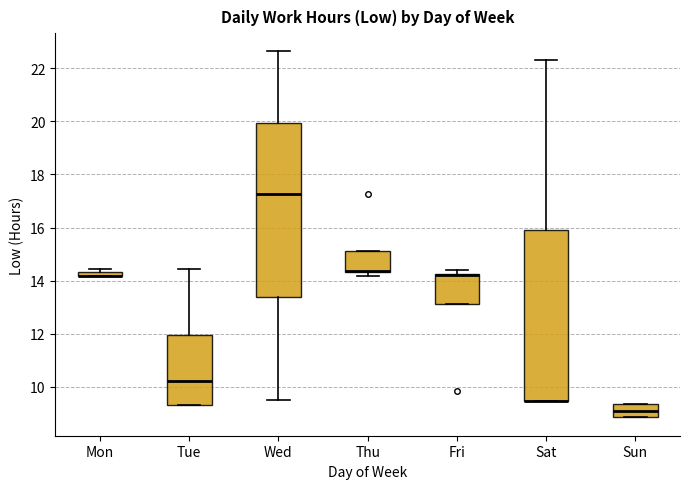

Where is the lower edge of the box for Thu on the y-axis? The values are not printed on the chart, so give them approximately, as read against the axis.

14.4